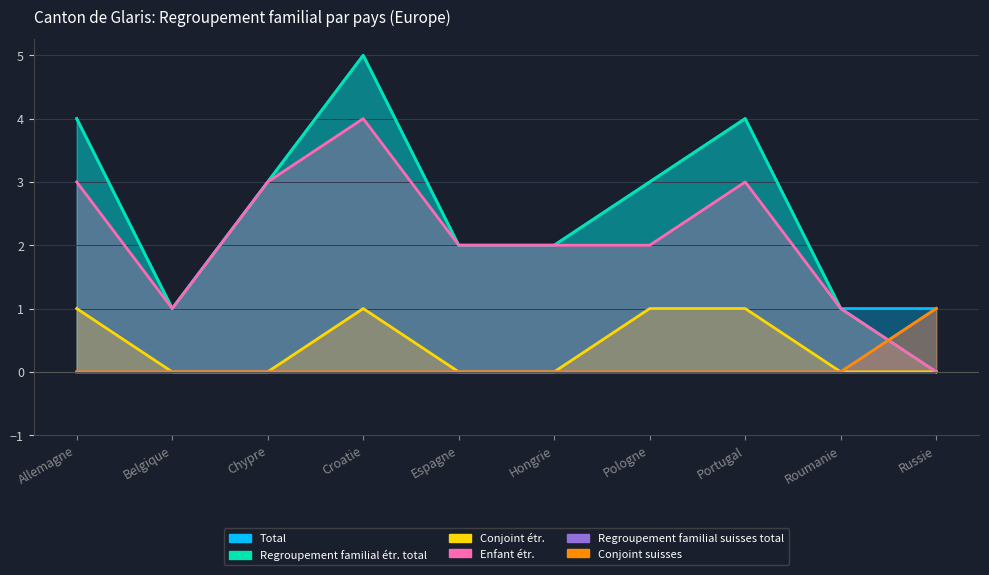

The Regroupement familial suisses total series shows 0 at Hongrie. True or false?

True